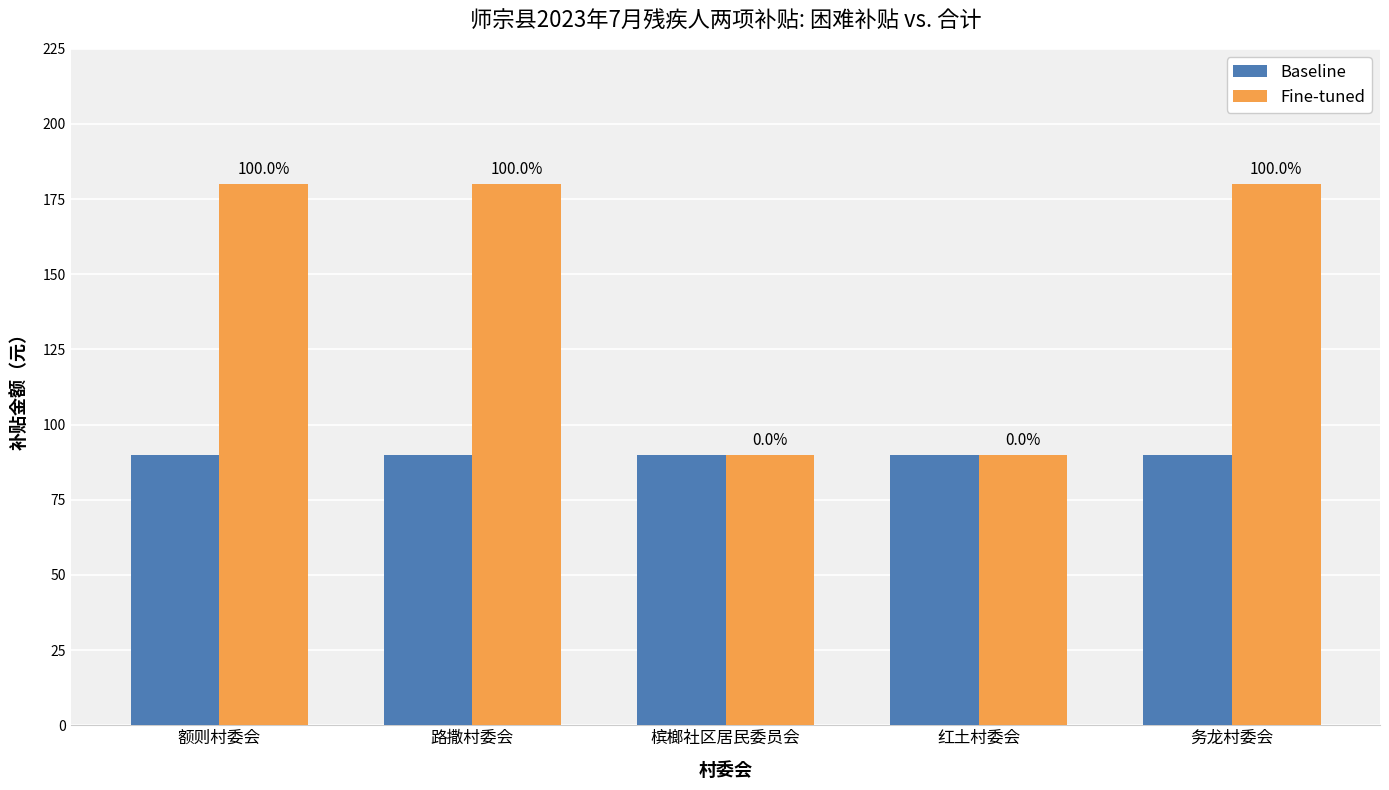

What is the spread (max minus min) of values at 务龙村委会?

90